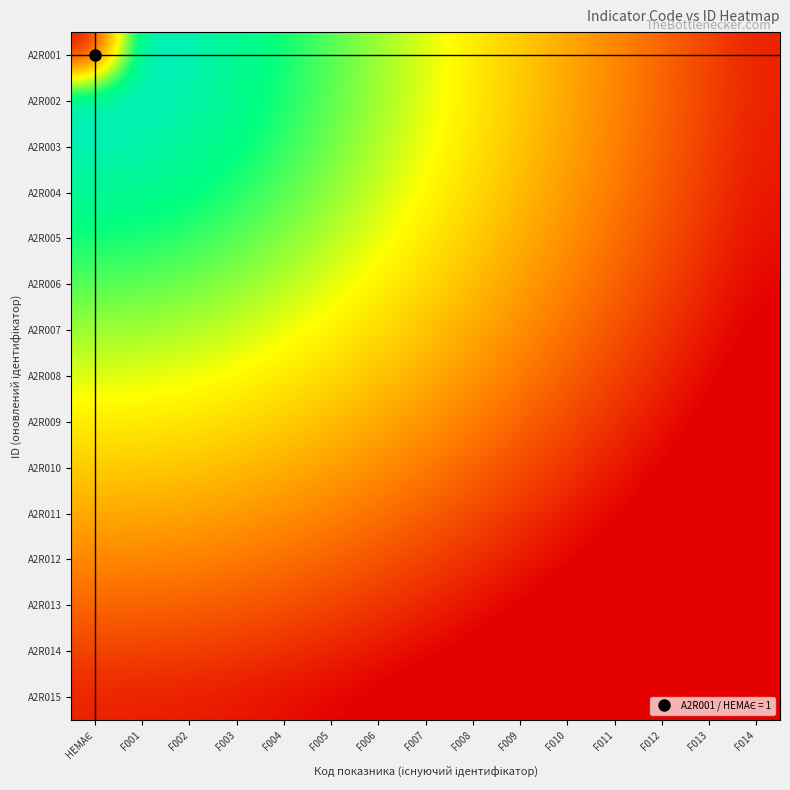

How many series are shown in this chart?

15